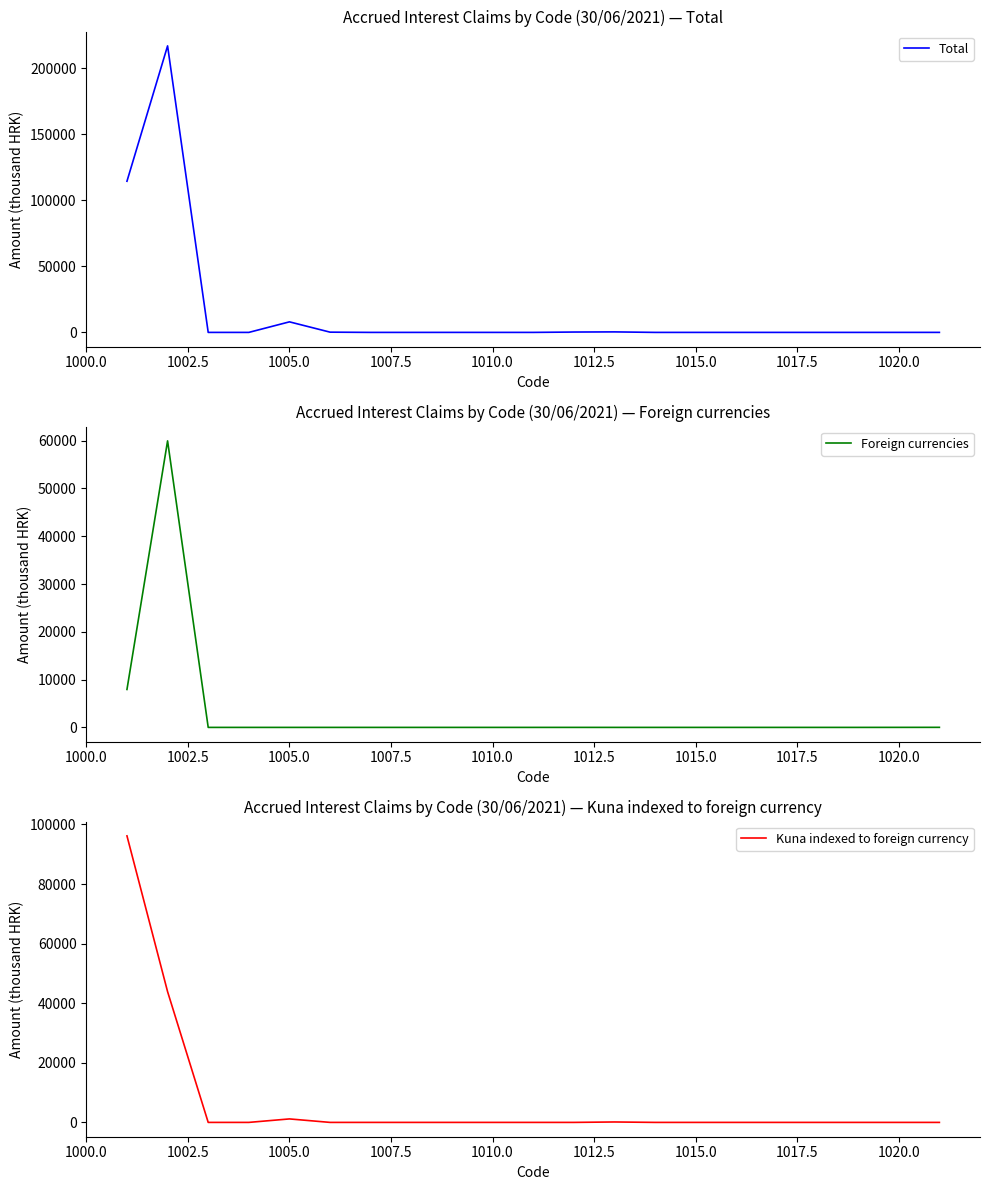

Is it true that Total equals -130661 at 13?

False